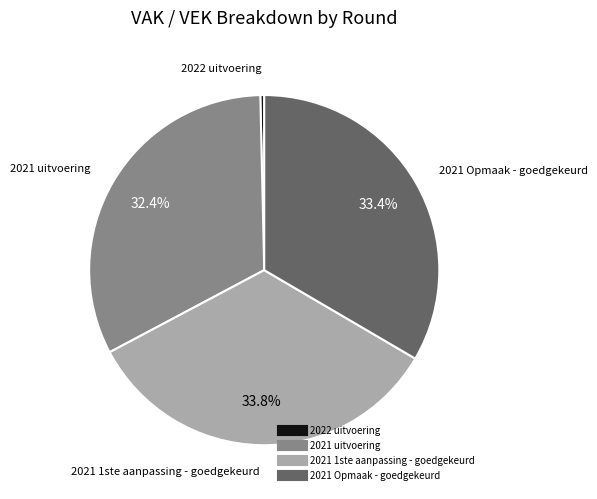

To the nearest percent, what is the average slice percentage?

25%